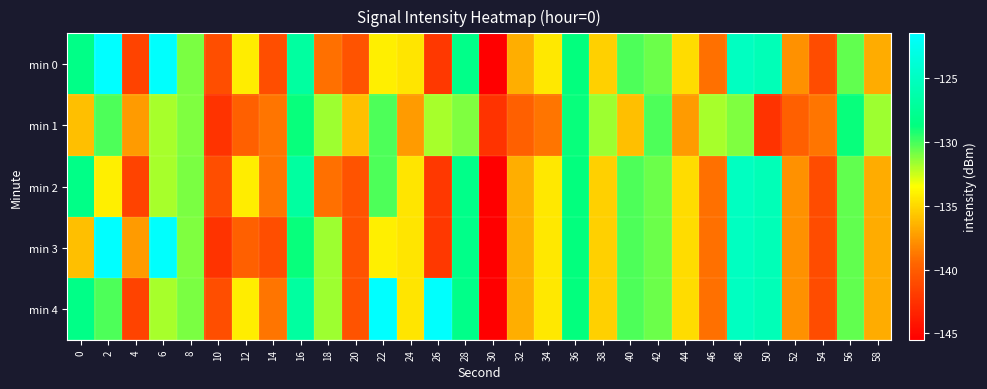

Reading left to right, what are all the values shown in this chart?

min 0: 0=-128.3	2=-121.5	4=-141.5	6=-121.7	8=-131.0	10=-140.9	12=-134.2	14=-140.9	16=-126.9	18=-139.0	20=-140.6	22=-134.1	24=-134.5	26=-142.2	28=-128.2	30=-145.5	32=-136.7	34=-134.4	36=-128.8	38=-135.4	40=-130.2	42=-130.8	44=-134.9	46=-139.1	48=-125.0	50=-125.6	52=-137.7	54=-141.0	56=-130.5	58=-136.7
min 1: 0=-136.0	2=-130.2	4=-137.4	6=-131.9	8=-131.1	10=-142.5	12=-139.8	14=-138.9	16=-128.9	18=-131.7	20=-136.0	22=-130.2	24=-137.4	26=-131.9	28=-131.1	30=-142.5	32=-139.8	34=-138.9	36=-128.9	38=-131.7	40=-136.0	42=-130.2	44=-137.4	46=-131.9	48=-131.1	50=-142.5	52=-139.8	54=-138.9	56=-128.9	58=-131.7
min 2: 0=-128.3	2=-134.1	4=-141.5	6=-131.9	8=-131.0	10=-140.9	12=-134.2	14=-138.9	16=-126.9	18=-139.0	20=-140.6	22=-130.2	24=-134.5	26=-142.2	28=-128.2	30=-145.5	32=-136.7	34=-134.4	36=-128.8	38=-135.4	40=-130.2	42=-130.8	44=-134.9	46=-139.1	48=-125.0	50=-125.6	52=-137.7	54=-141.0	56=-130.5	58=-136.7
min 3: 0=-136.0	2=-121.5	4=-137.4	6=-121.7	8=-131.1	10=-142.5	12=-139.8	14=-140.9	16=-128.9	18=-131.7	20=-140.6	22=-134.1	24=-134.5	26=-142.2	28=-128.2	30=-145.5	32=-136.7	34=-134.4	36=-128.8	38=-135.4	40=-130.2	42=-130.8	44=-134.9	46=-139.1	48=-125.0	50=-125.6	52=-137.7	54=-141.0	56=-130.5	58=-136.7
min 4: 0=-128.3	2=-130.2	4=-141.5	6=-131.9	8=-131.0	10=-140.9	12=-134.2	14=-138.9	16=-126.9	18=-131.7	20=-140.6	22=-121.5	24=-134.5	26=-121.7	28=-128.2	30=-145.5	32=-136.7	34=-134.4	36=-128.8	38=-135.4	40=-130.2	42=-130.8	44=-134.9	46=-139.1	48=-125.0	50=-125.6	52=-137.7	54=-141.0	56=-130.5	58=-136.7